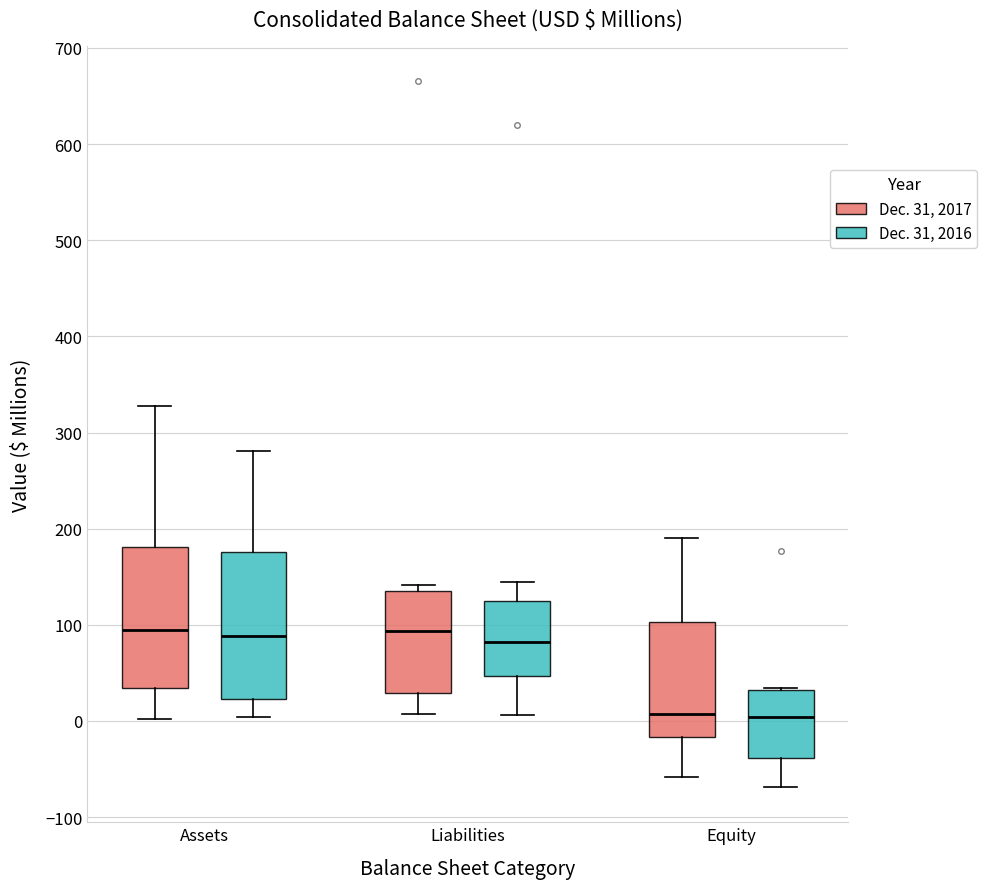

Reading left to right, read every box against the y-axis: the position of its median line, the range the box covers, and the ends of its whiskers. The values are not printed on the chart, so give them approximately, as read against the axis.

Assets (Dec. 31, 2017): median 90, box 30 to 180, whiskers 0 to 330
Assets (Dec. 31, 2016): median 90, box 20 to 180, whiskers 0 to 280
Liabilities (Dec. 31, 2017): median 90, box 30 to 130, whiskers 10 to 140
Liabilities (Dec. 31, 2016): median 80, box 50 to 130, whiskers 10 to 140
Equity (Dec. 31, 2017): median 10, box -20 to 100, whiskers -60 to 190
Equity (Dec. 31, 2016): median 0, box -40 to 30, whiskers -70 to 30